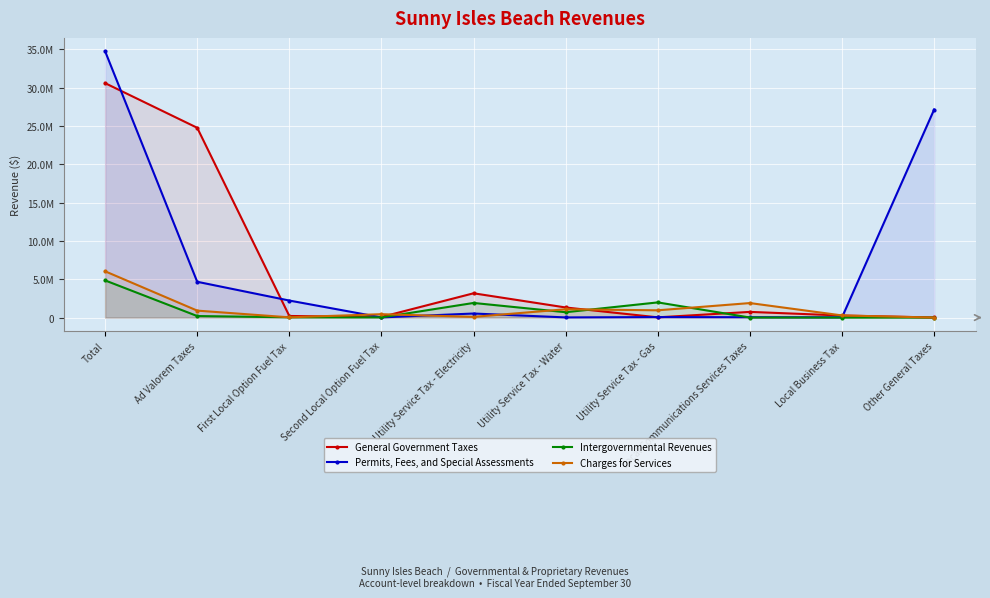

What is the sum of all Permits, Fees, and Special Assessments values?

69540786